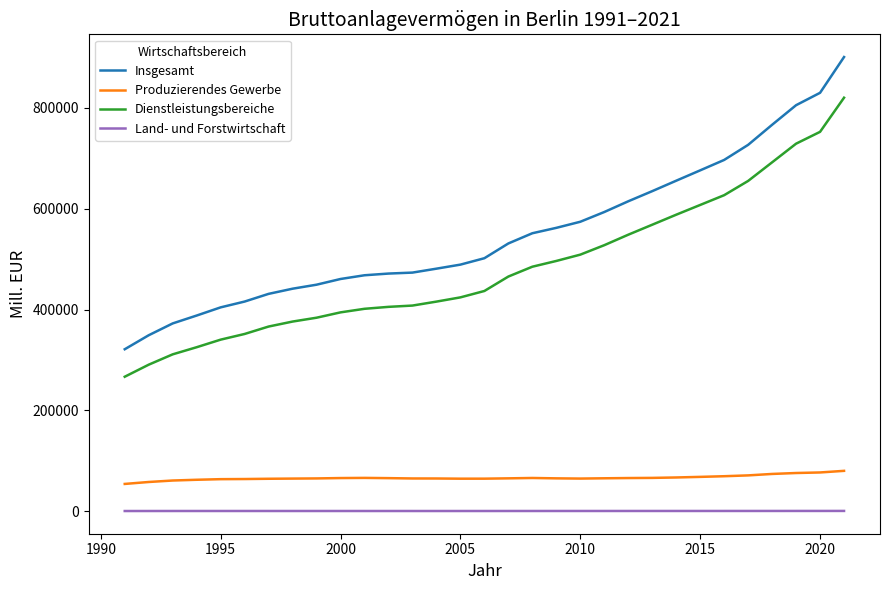

What is the lowest value of the Insgesamt series?

321238.4